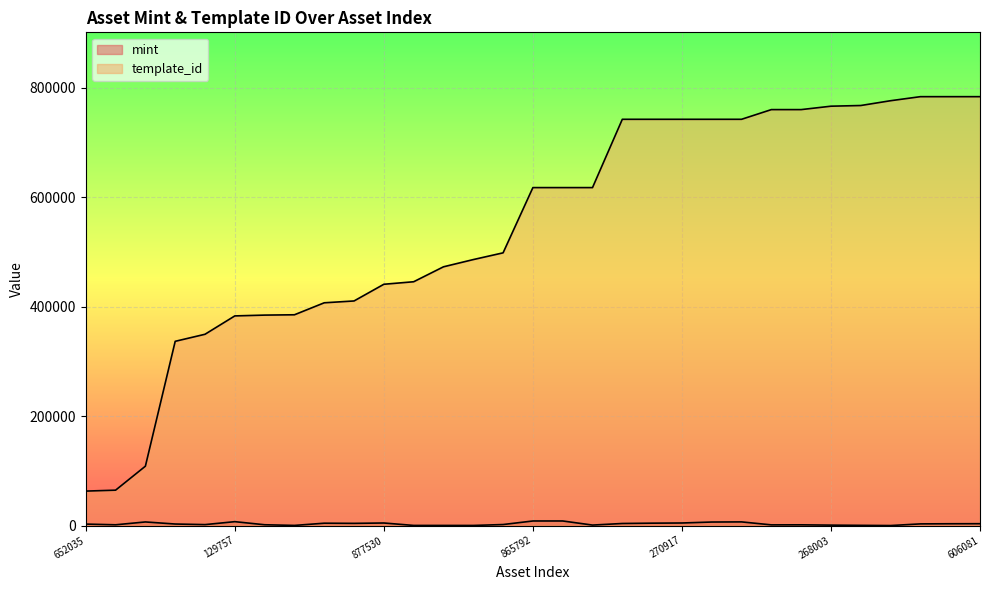

What is the label of the 25th point from the left?

1099919266417